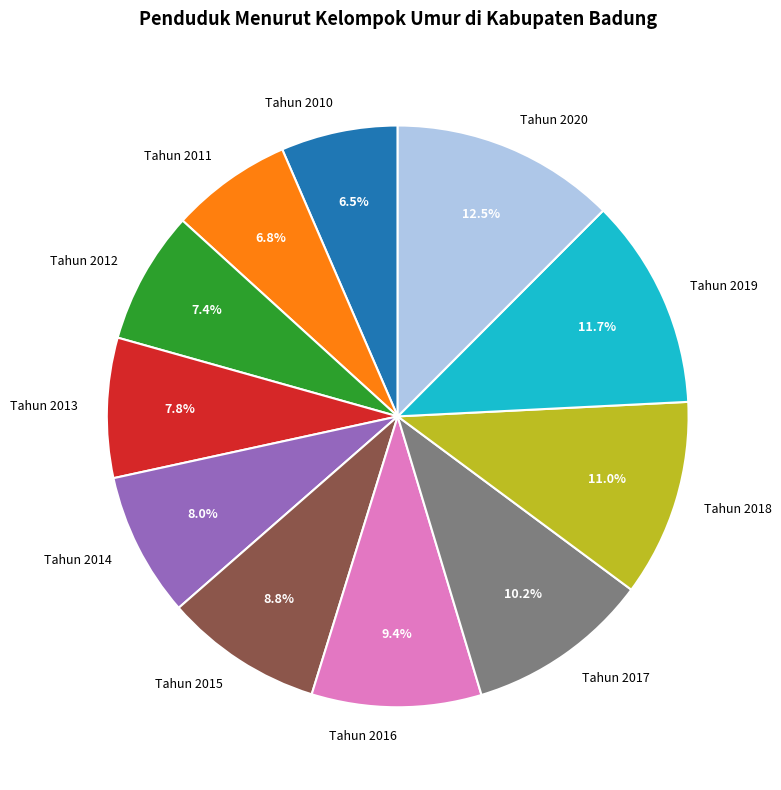

True or false: Tahun 2010 accounts for 1% of the total.

False